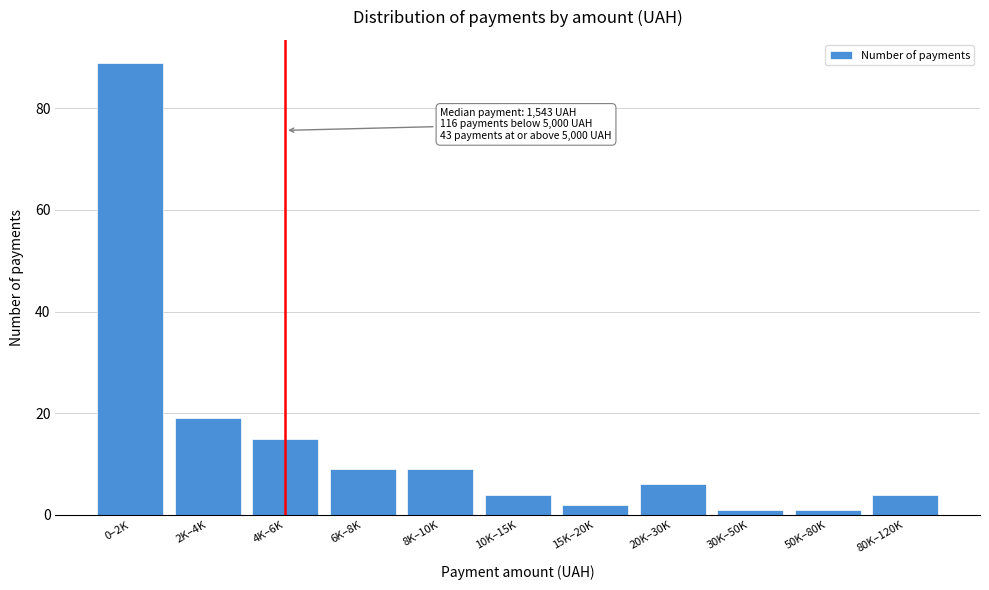

Reading left to right, what are all the values shown in this chart?

0–2K=89	2K–4K=19	4K–6K=15	6K–8K=9	8K–10K=9	10K–15K=4	15K–20K=2	20K–30K=6	30K–50K=1	50K–80K=1	80K–120K=4